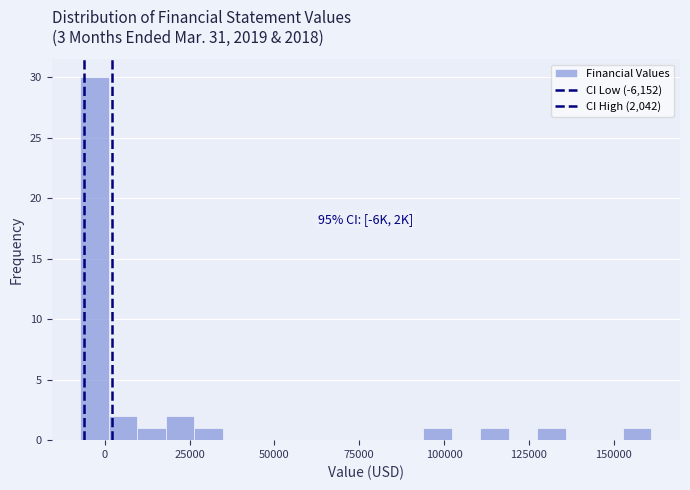

Around what value on the x-axis is the tallest bar? Give the approximate position of its centre, as read against the axis.

-5000